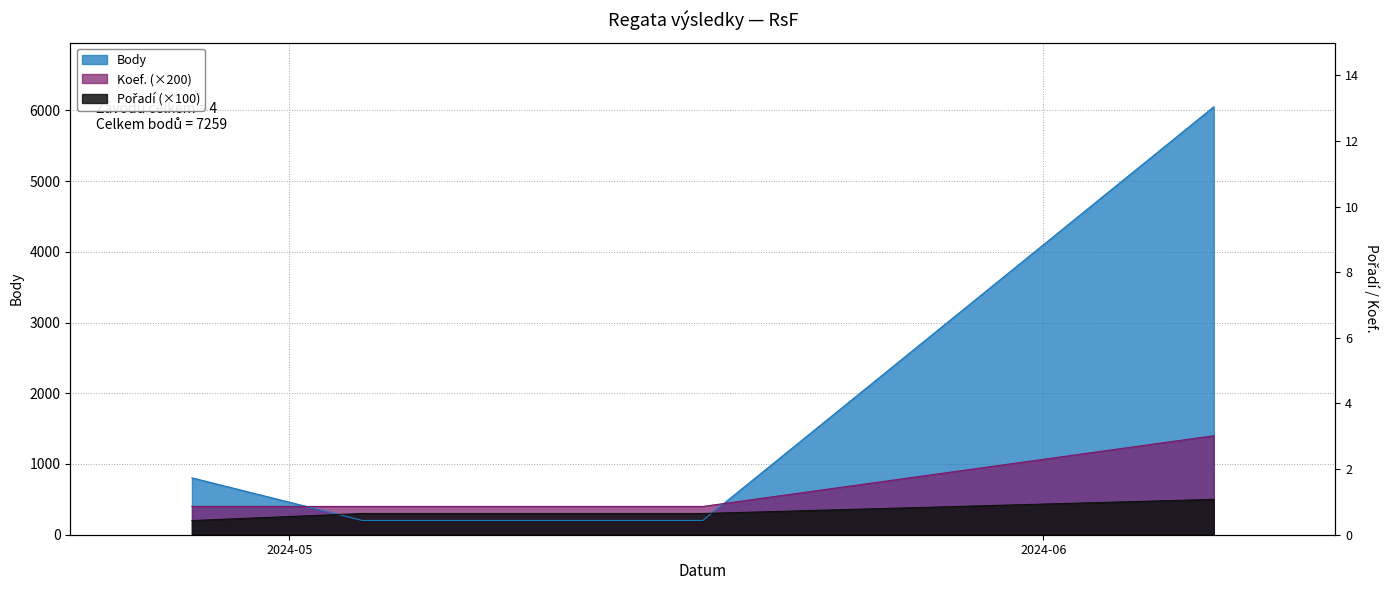

True or false: Body has more than 1 interior local peaks.

False